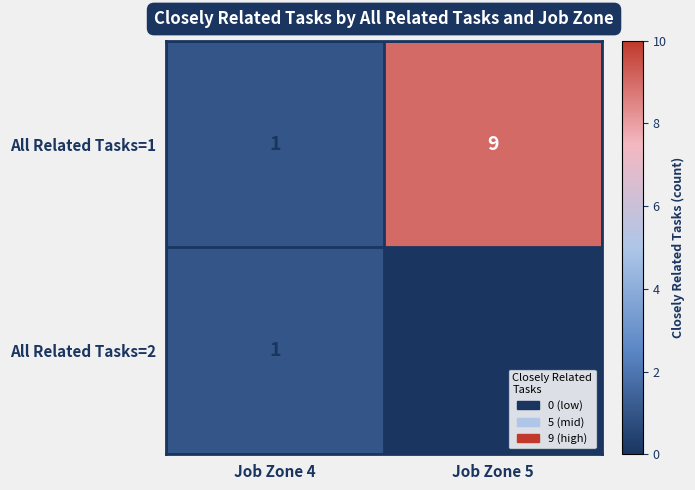

Reading right to left, extract all data points from this chart.

All Related Tasks=1: 9	1
All Related Tasks=2: 0	1